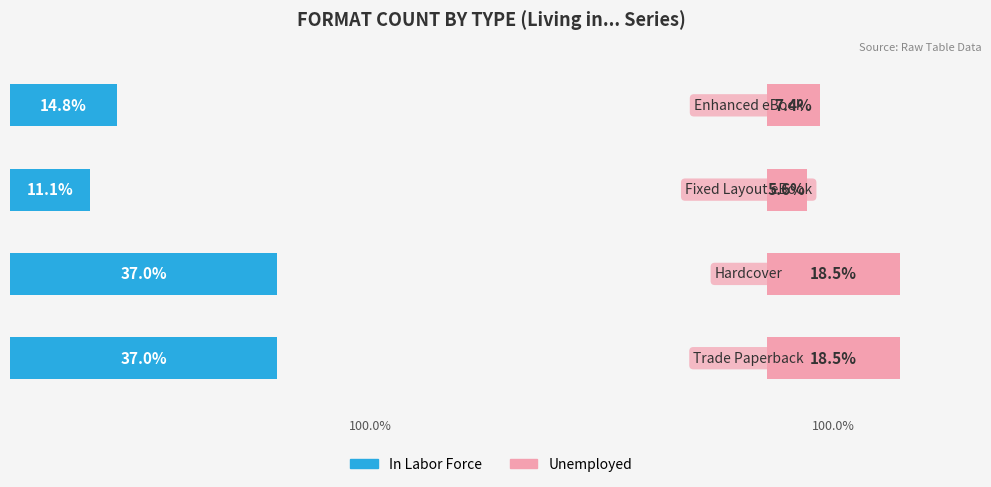

At 0, list the series in order from largest to smallest.

In Labor Force, Unemployed